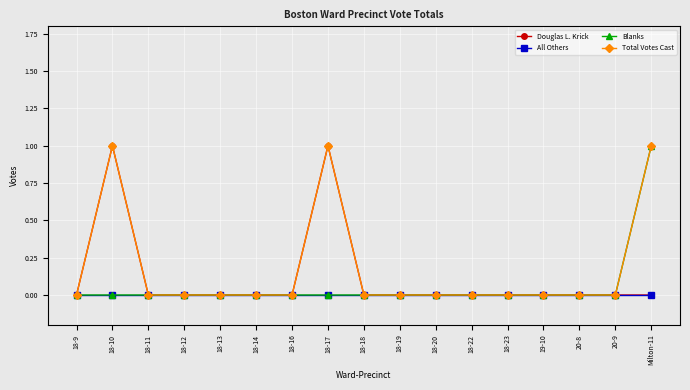

The value of Total Votes Cast at 18-23 is 0. True or false?

True